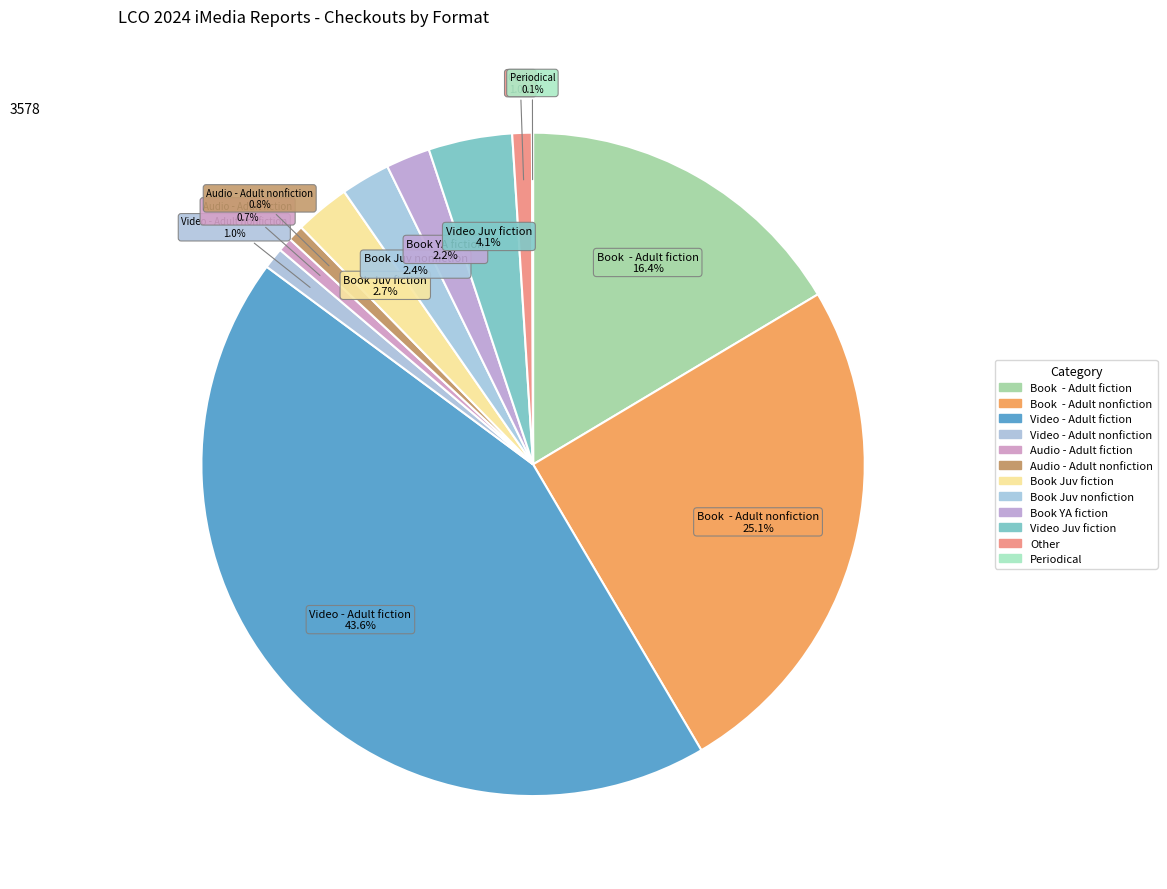

Which slice is the largest?

Video - Adult fiction